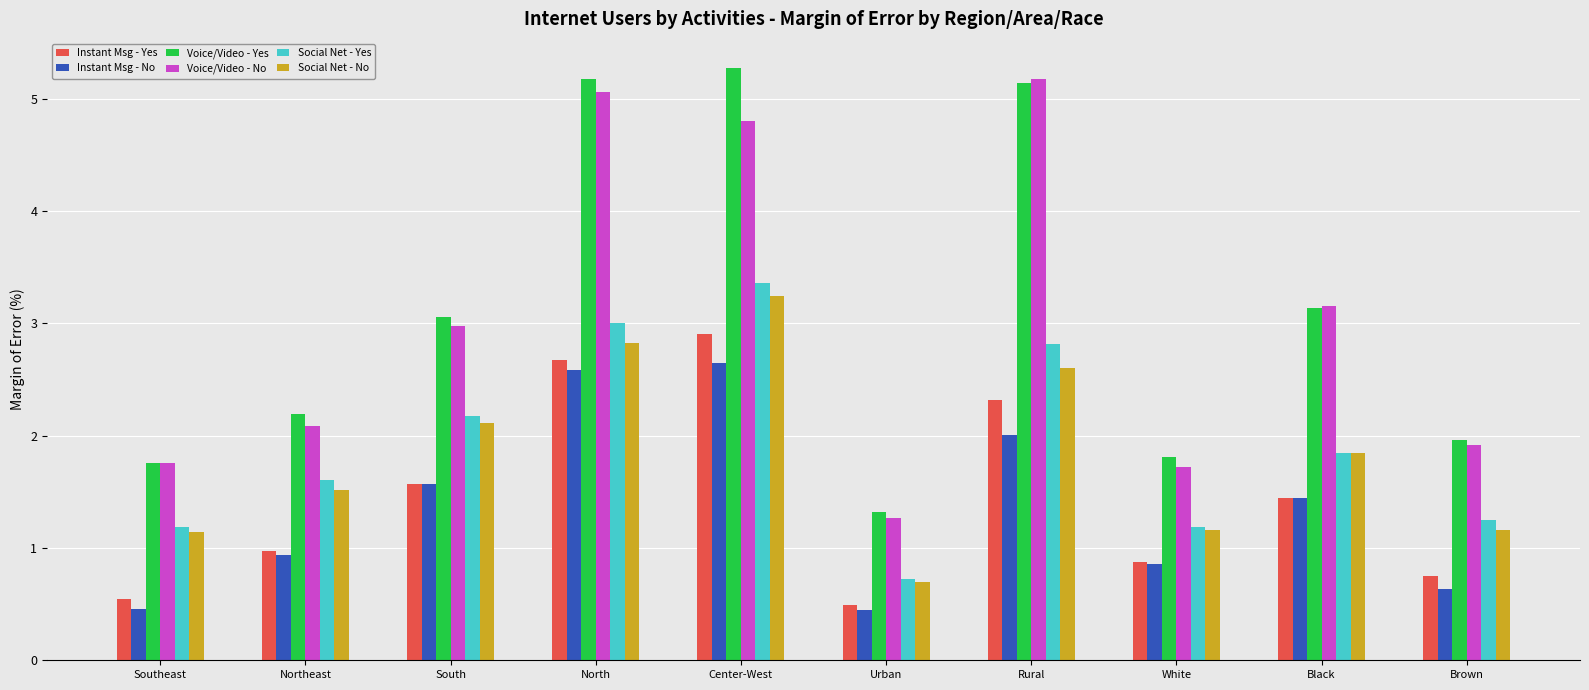

What is the maximum value for Social Net - No?

3.2